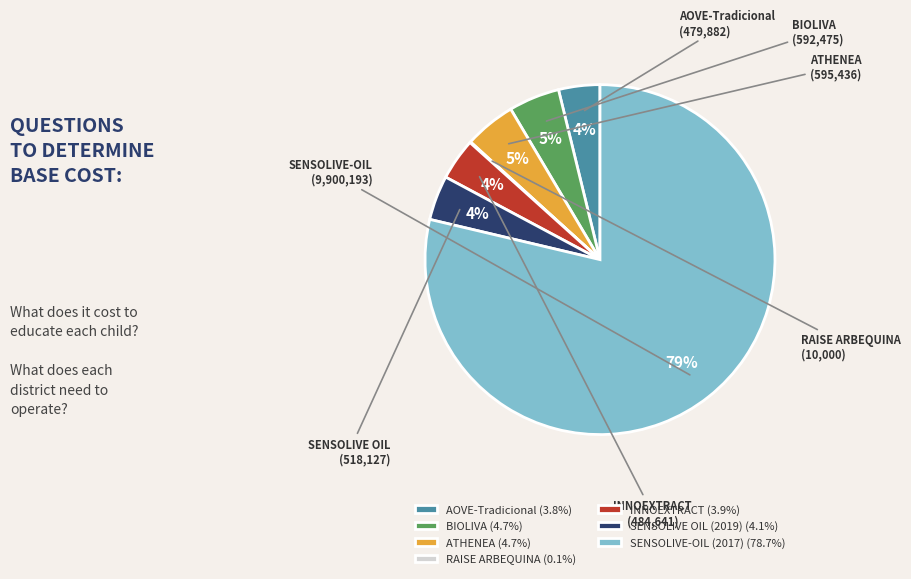

Combined, do SENSOLIVE-OIL (2017) (78.7%) and SENSOLIVE OIL (2019) (4.1%) account for over 50%?

Yes